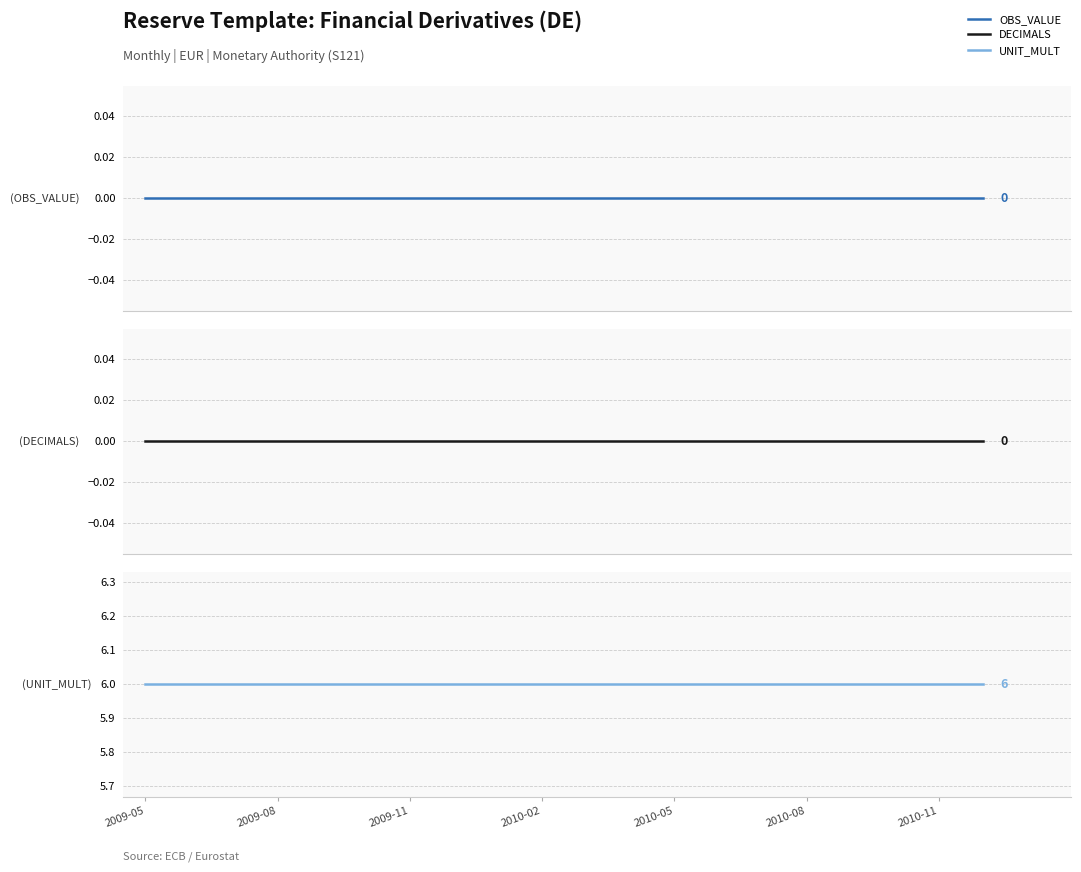

True or false: DECIMALS and UNIT_MULT intersect in this chart.

False